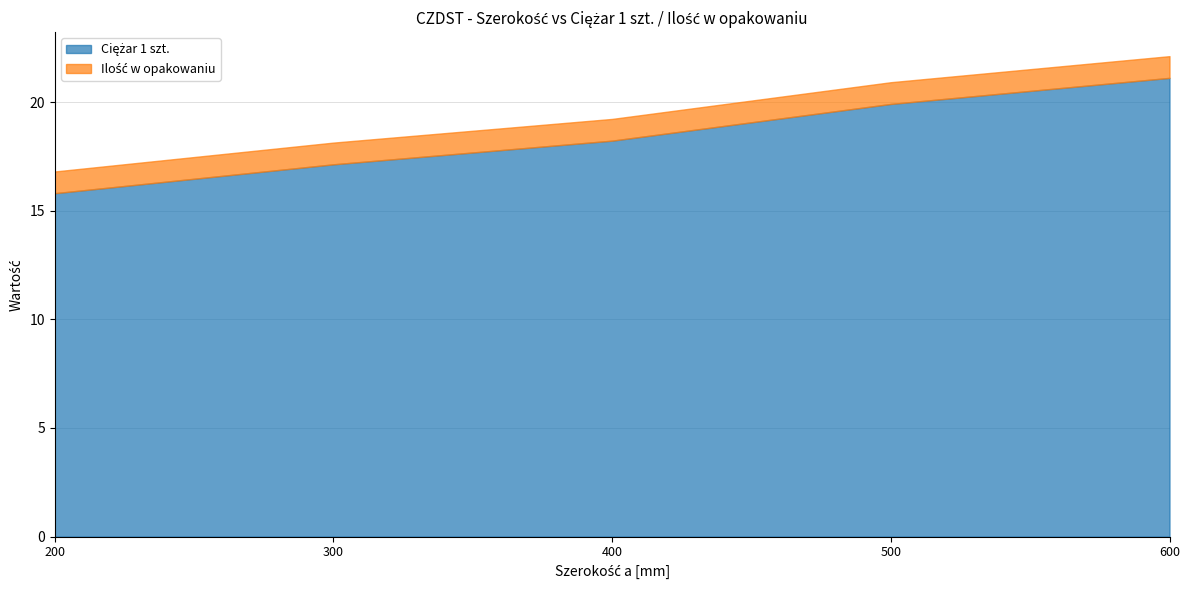

Reading left to right, transcribe all the data shown in this chart.

Ciężar 1 szt.: 15.8	17.1	18.2	19.9	21.1
Ilość w opakowaniu: 1.0	1.0	1.0	1.0	1.0